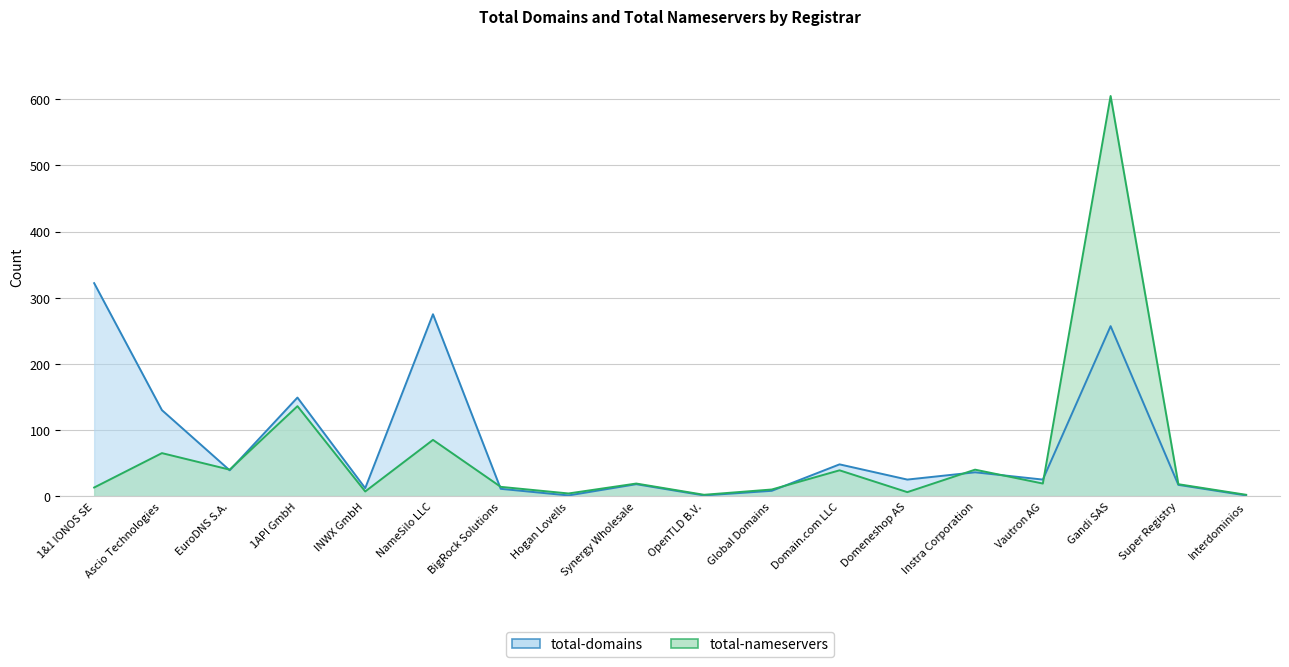

What is the sum of all total-nameservers values?

1124